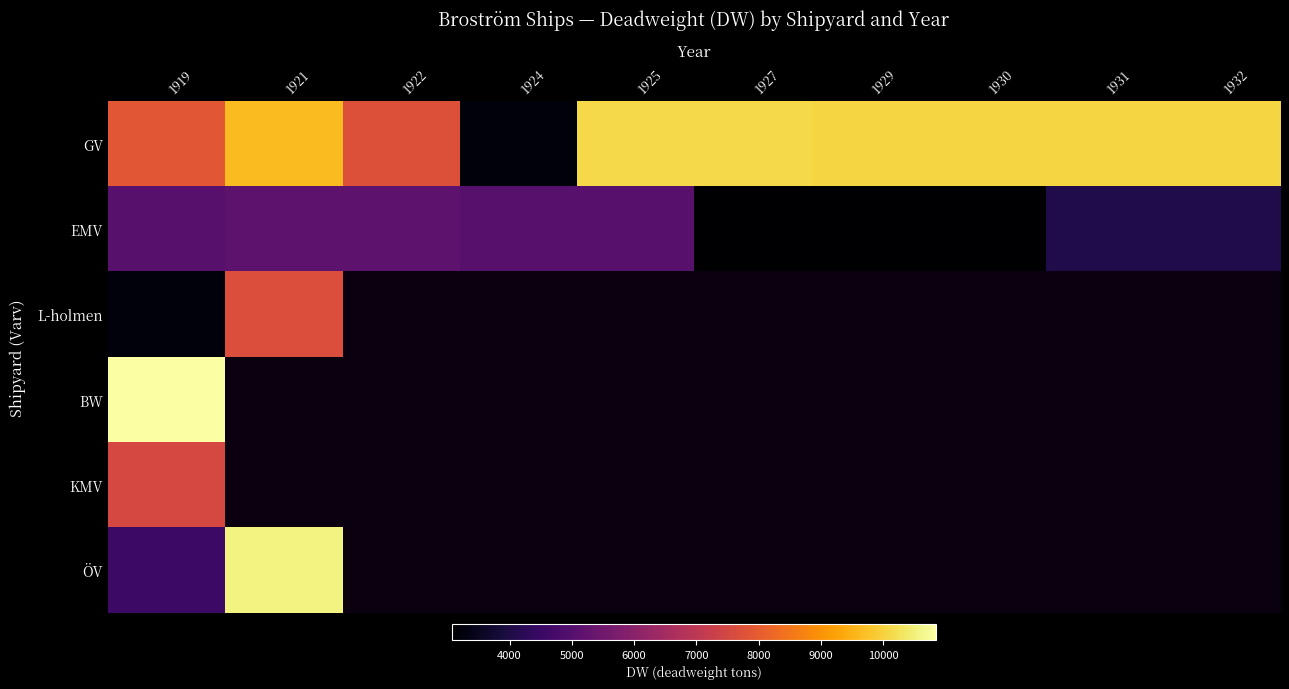

Rank the series by their average value, from lowest to highest.

EMV, L-holmen, BW, KMV, ÖV, GV